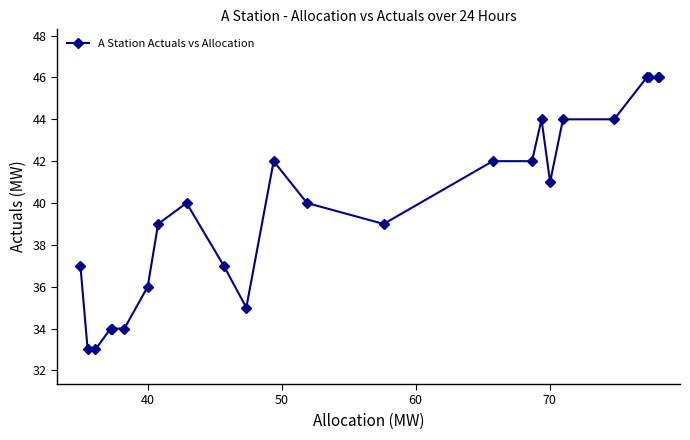

What is the smallest value displayed?

33